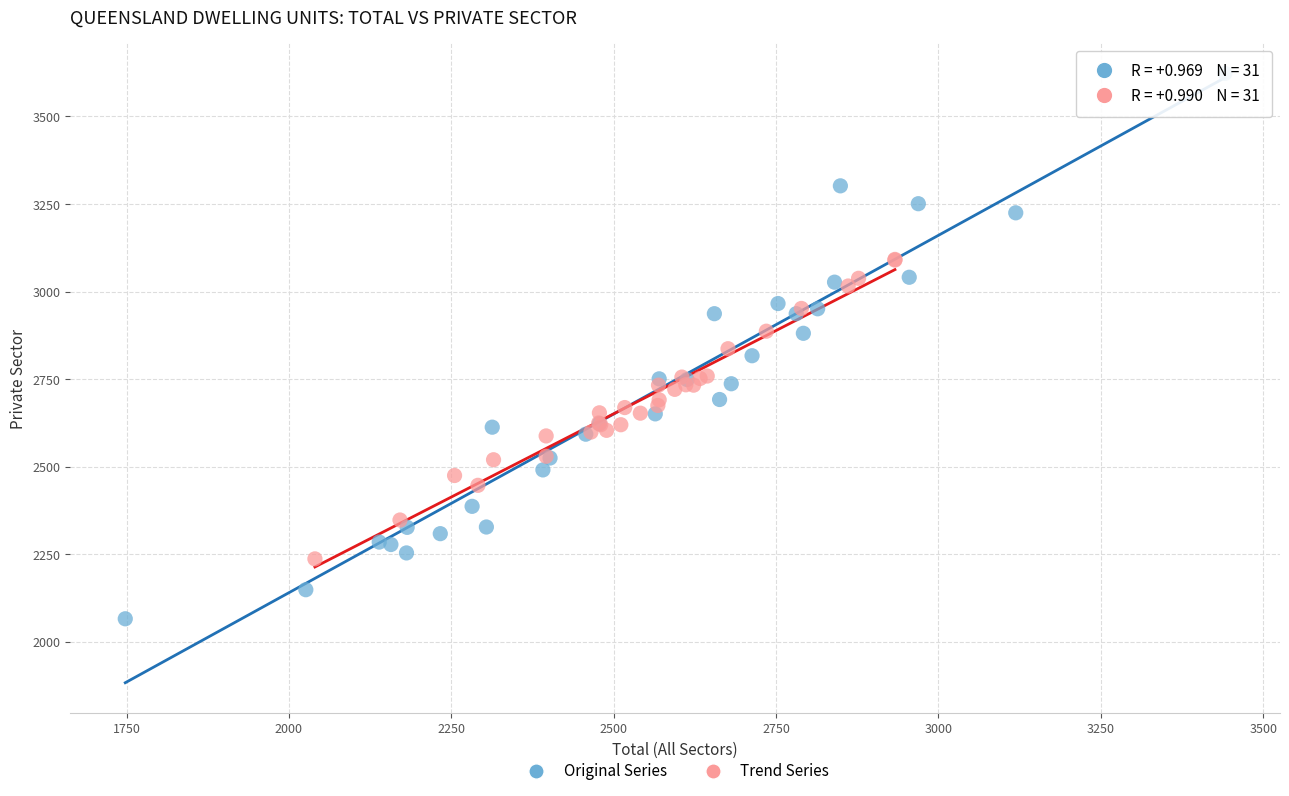

Which series has the largest Y range (max minus min)?

Original Series